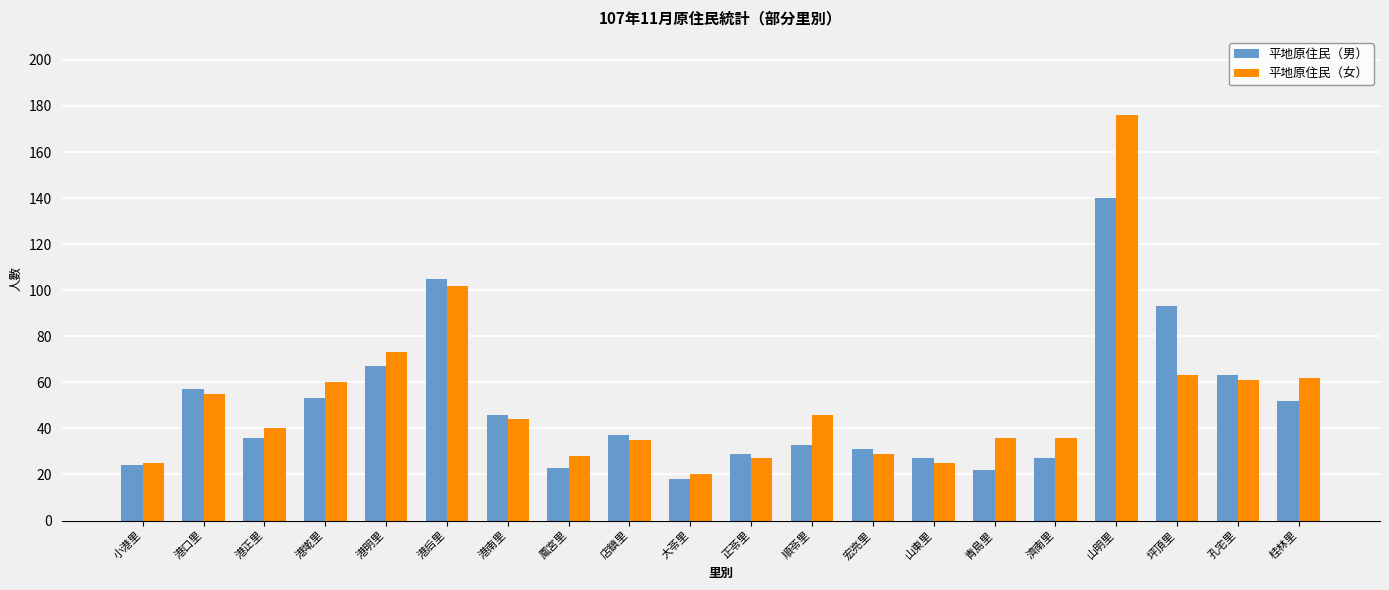

At how many categories does at least one series exceed 175?

1